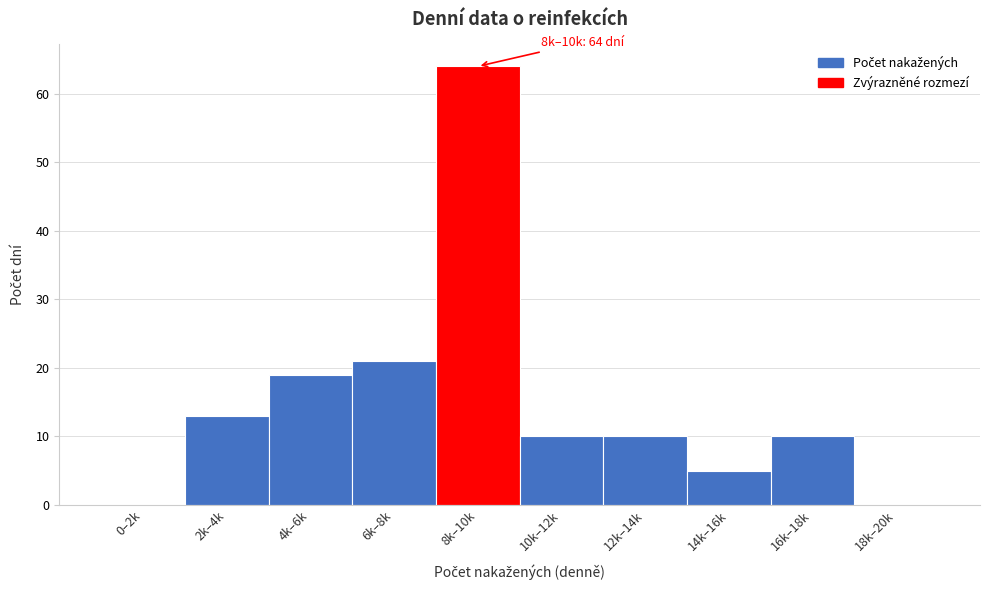

Reading left to right, what are all the values shown in this chart?

0–2k=0	2k–4k=13	4k–6k=19	6k–8k=21	8k–10k=64	10k–12k=10	12k–14k=10	14k–16k=5	16k–18k=10	18k–20k=0